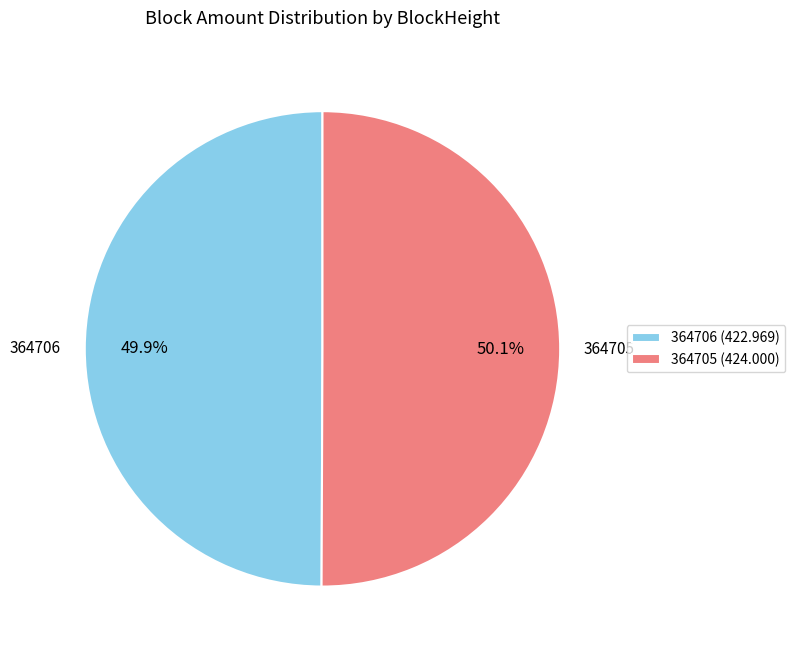

Is there a majority slice in this chart?

Yes